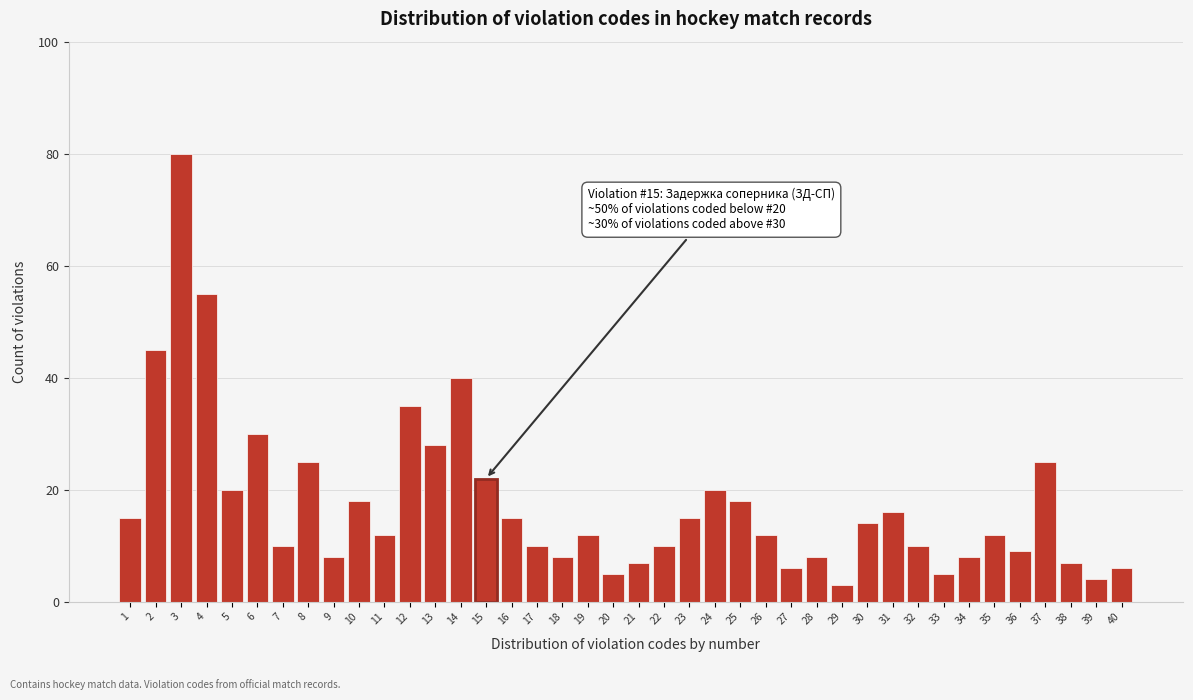

What is the change in value from 23 to 37?

+10